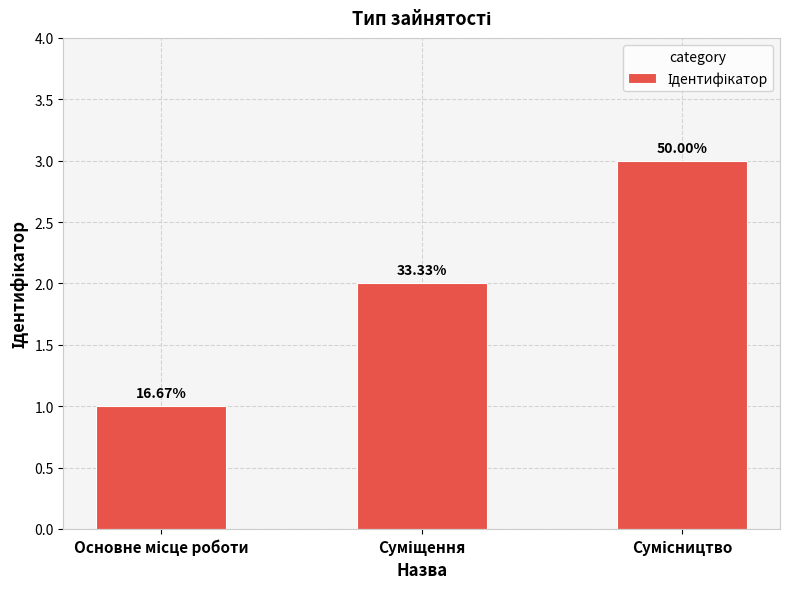

Which category has the lowest value across all series?

Основне місце роботи